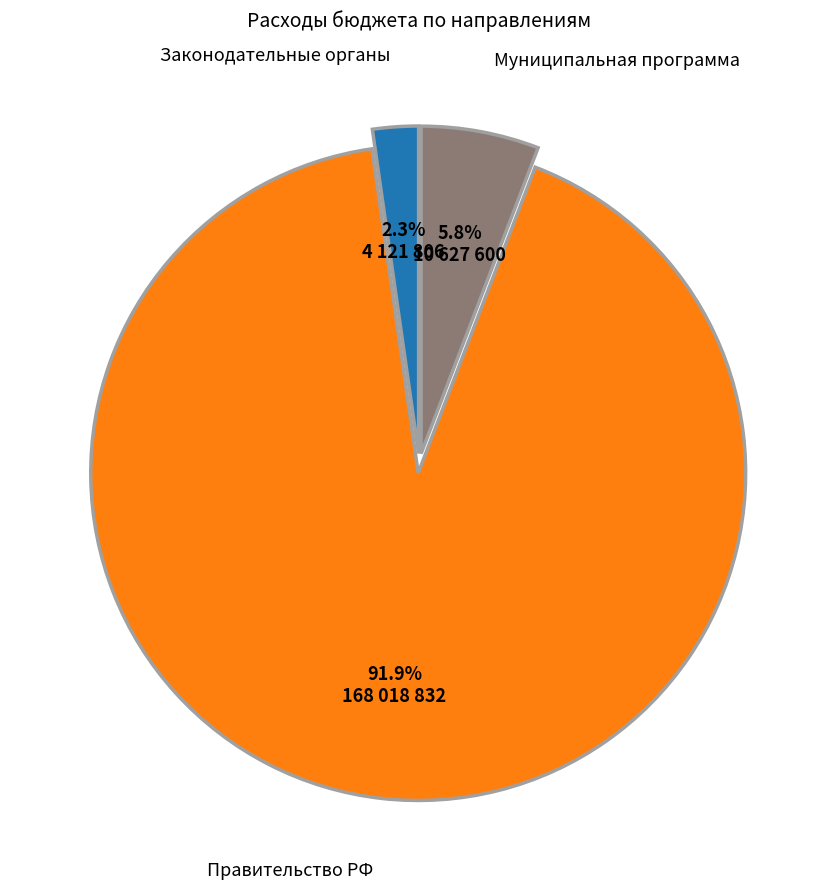

What is the total percentage of Законодательные органы and Правительство РФ?

94.2%